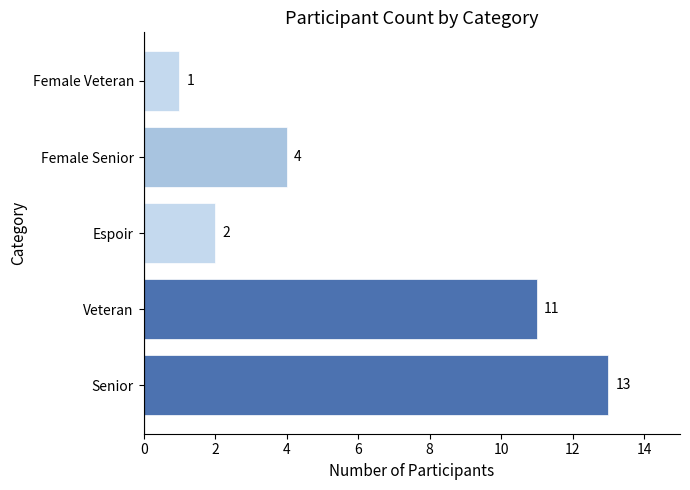

What is the smallest value displayed?

1